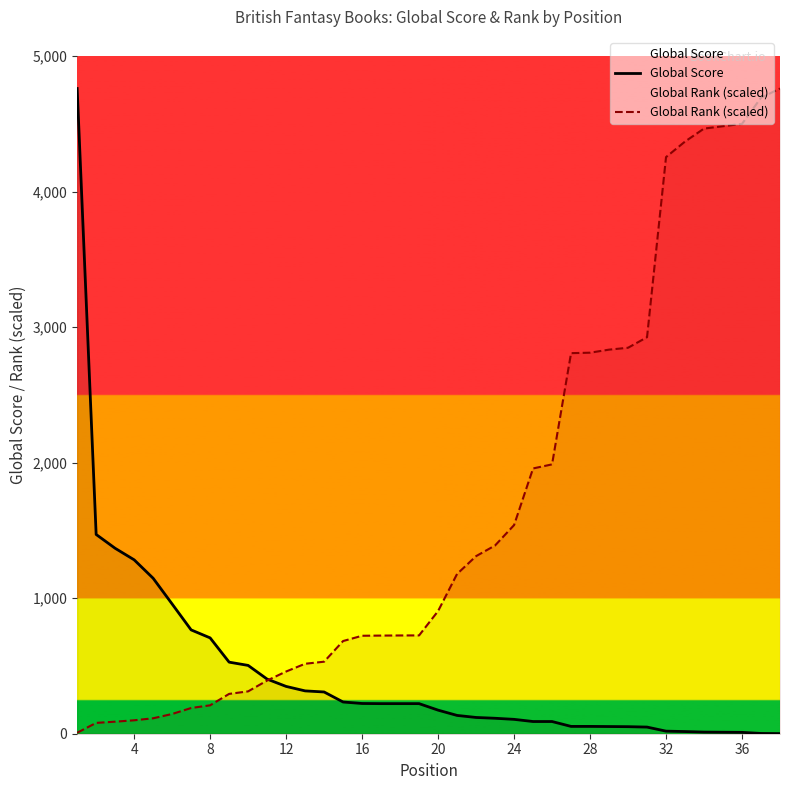

What is the maximum value for Global Score?

4760.0